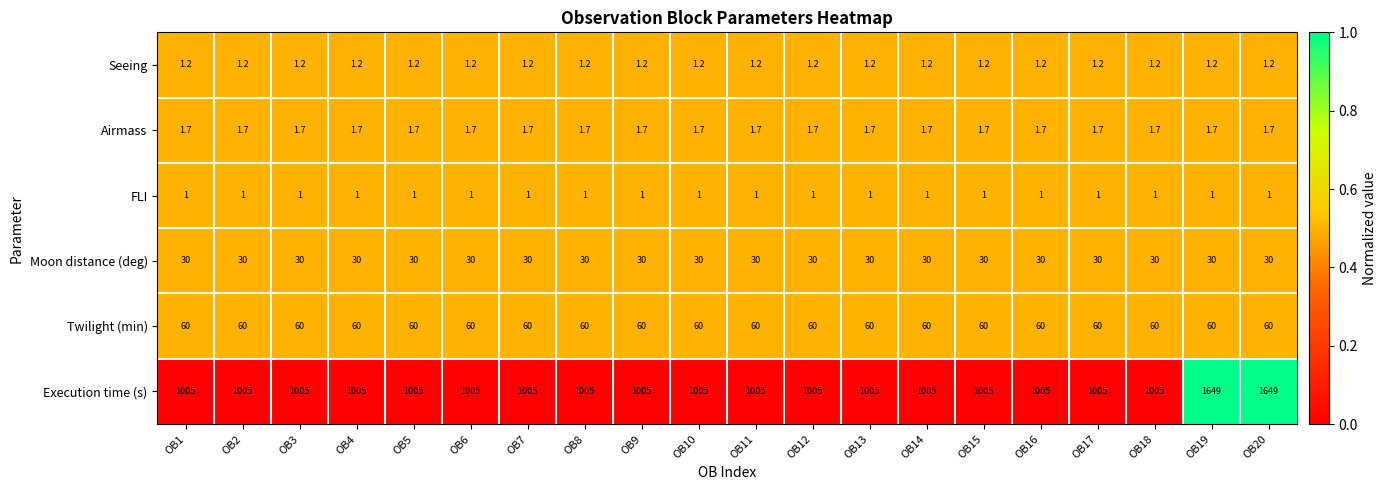

What is the spread (max minus min) of values at OB6?

1004.0